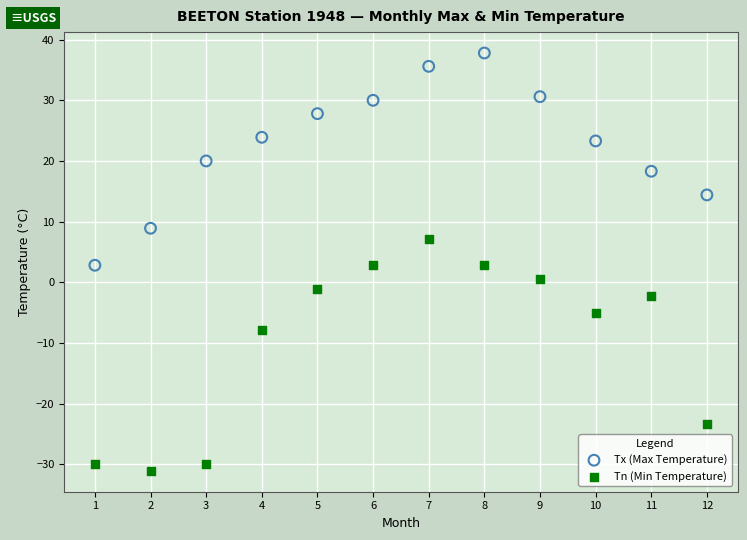

In the Tn (Min Temperature) series, what Y value is closest to -11?

-7.8